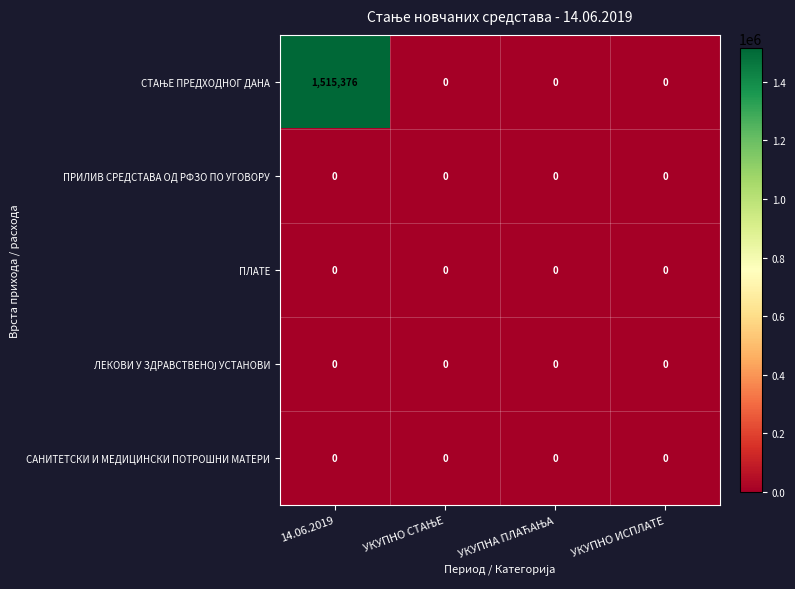

What is the greatest value displayed?

1515376